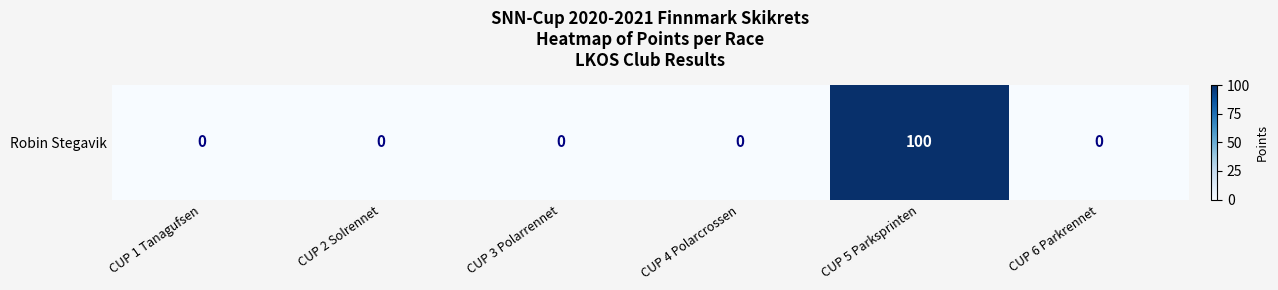

Rank the categories by value from highest to lowest.

CUP 5 Parksprinten, CUP 1 Tanagufsen, CUP 2 Solrennet, CUP 3 Polarrennet, CUP 4 Polarcrossen, CUP 6 Parkrennet